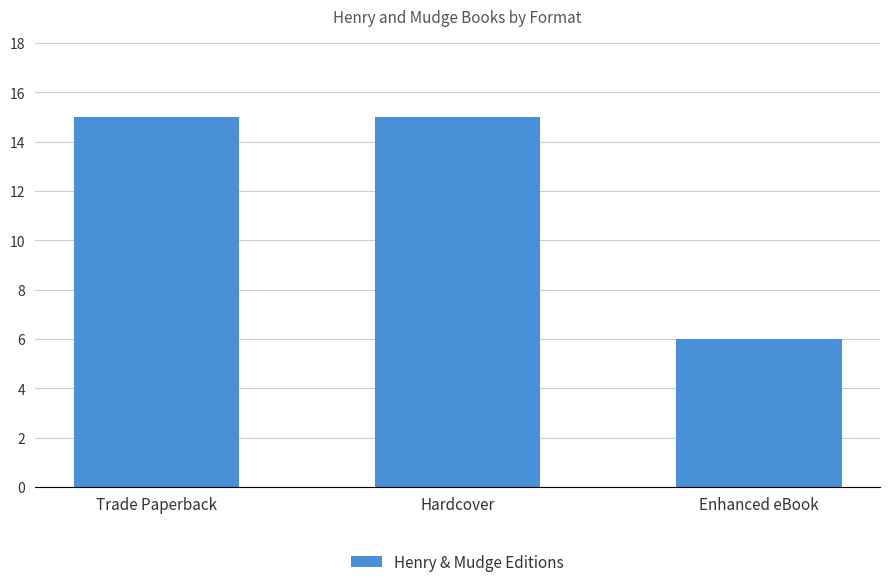

True or false: the data shows 15 at Hardcover.

True